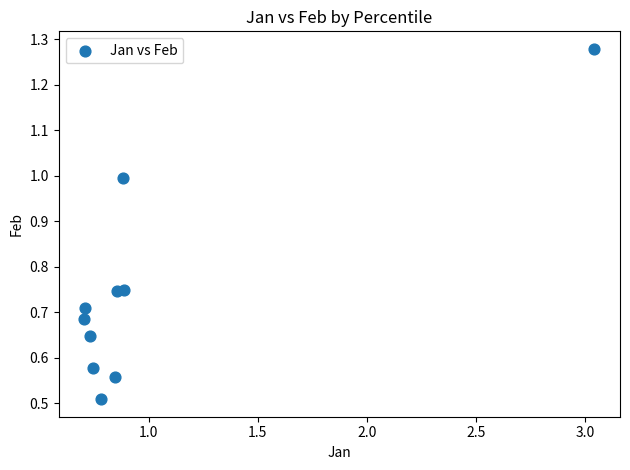

What is the range of X values (max minus min)?

2.3